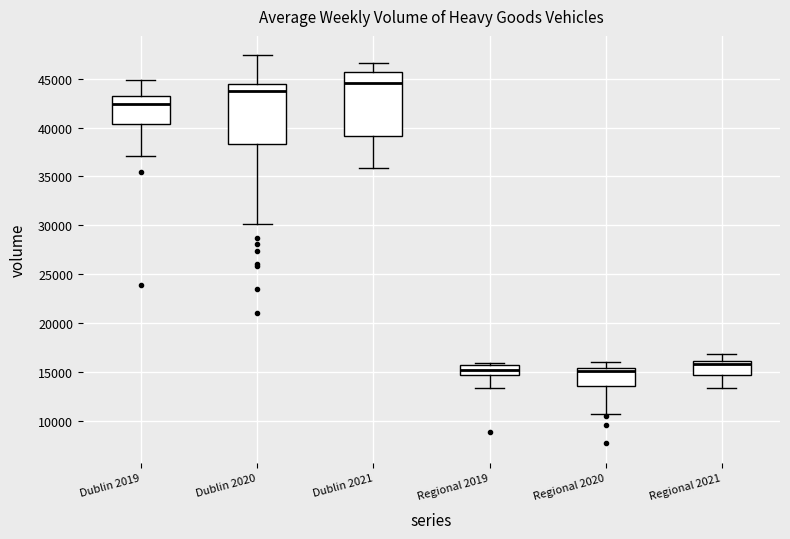

Reading left to right, read every box against the y-axis: the position of its median line, the range the box covers, and the ends of its whiskers. The values are not printed on the chart, so give them approximately, as read against the axis.

Dublin 2019: median 42500, box 40500 to 43000, whiskers 37000 to 45000
Dublin 2020: median 44000, box 38500 to 44500, whiskers 30000 to 47500
Dublin 2021: median 44500, box 39000 to 45500, whiskers 36000 to 46500
Regional 2019: median 15000, box 14500 to 15500, whiskers 13500 to 16000
Regional 2020: median 15000, box 13500 to 15500, whiskers 10500 to 16000
Regional 2021: median 16000 (just below the box's upper edge), box 14500 to 16000, whiskers 13500 to 17000